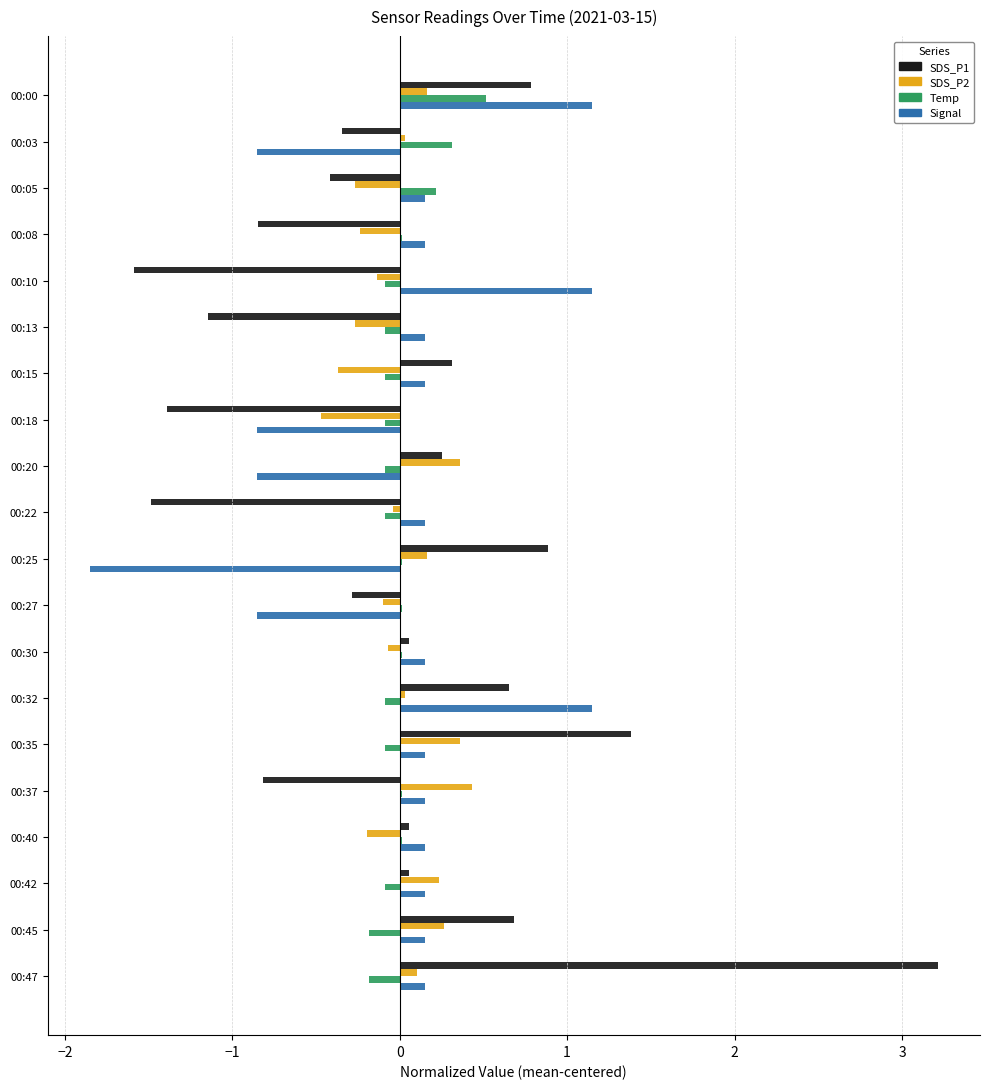

Which series has the widest spread of values?

SDS_P1